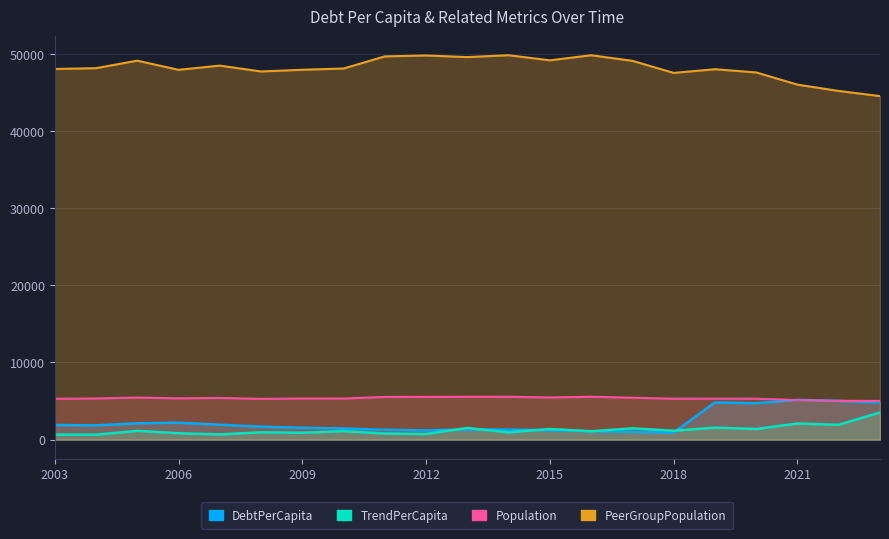

Is the value of TrendPerCapita at 2011 greater than the value of PeerGroupPopulation at 2011?

No